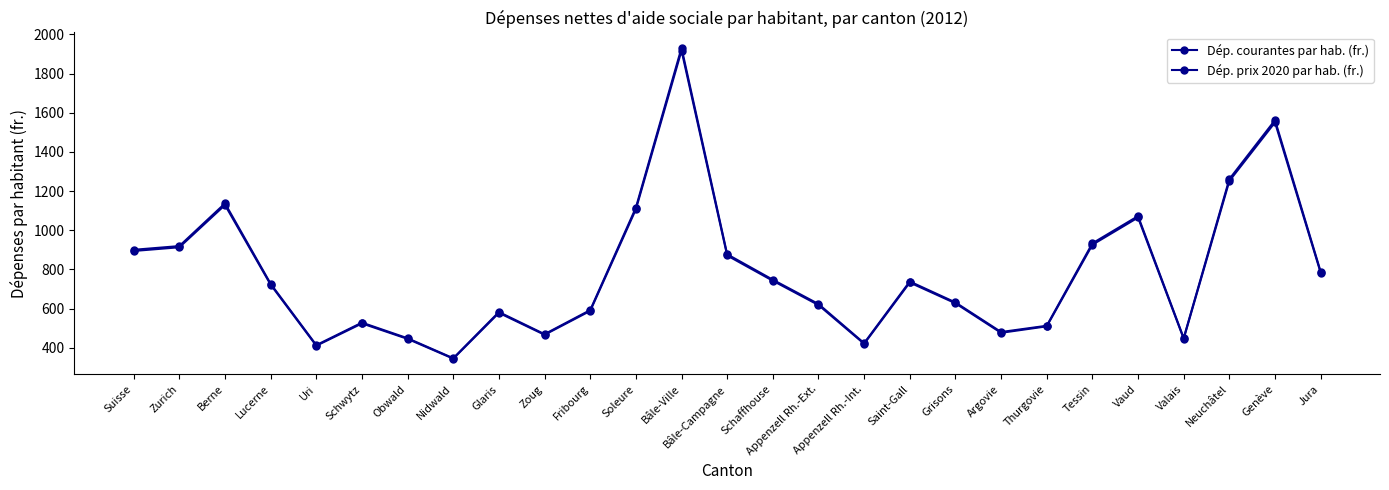

How many series are shown in this chart?

2